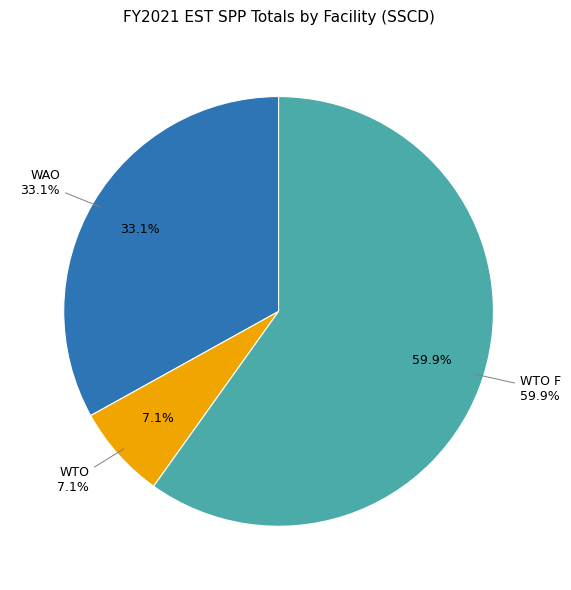

Which slice represents more than half of the pie?

WTO F (Watertown Operations Center BFPS)